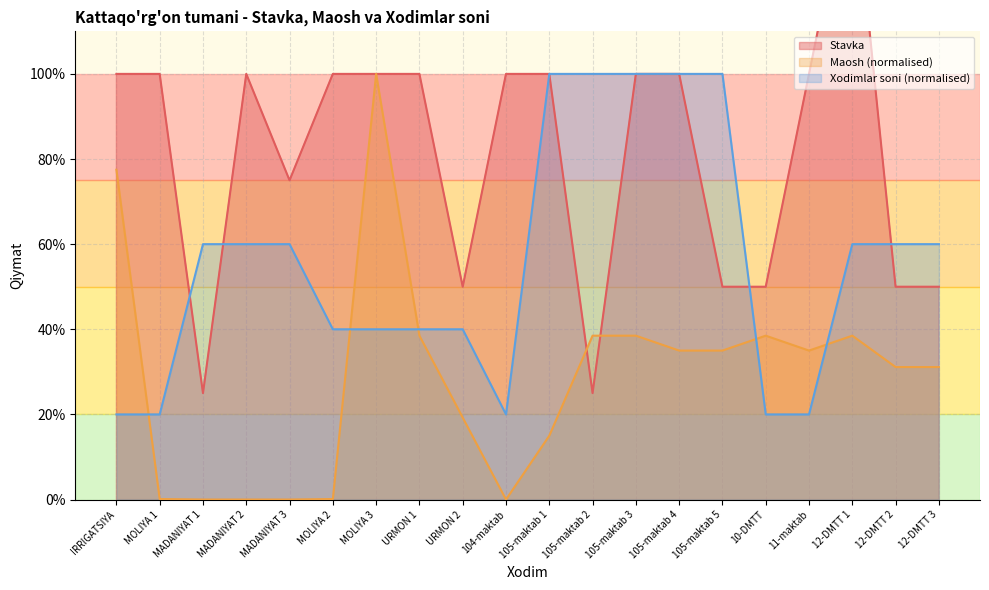

What is the label of the 1st point from the left?

IRRIGATSIYA